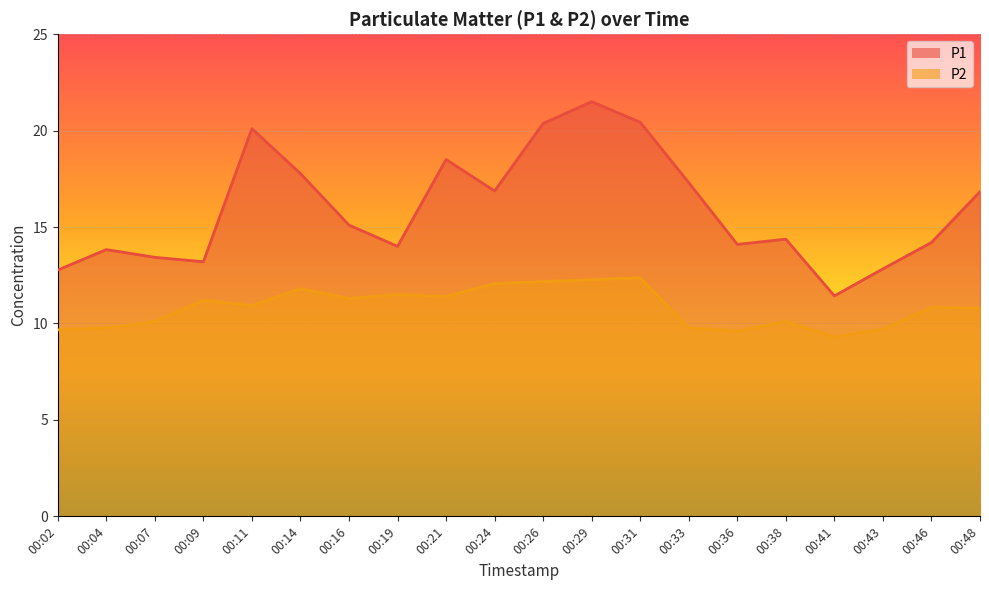

What is the maximum value shown in the chart?

21.5